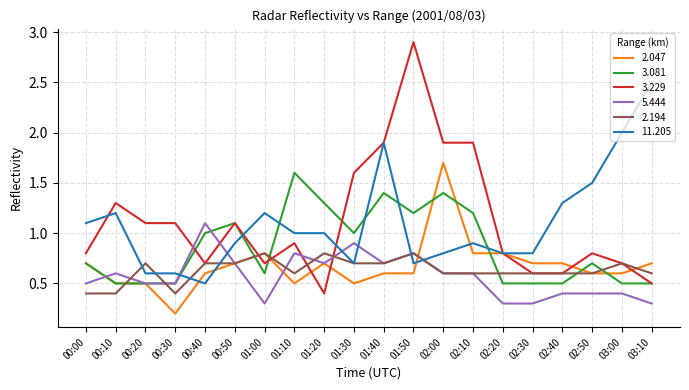

What is the minimum value for 3.229?

0.4